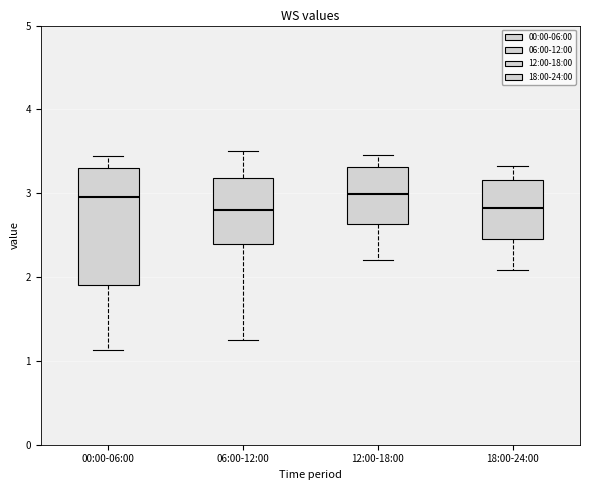

Comparing the boxes themselves (not the whiskers), which one is the tallest?

00:00-06:00